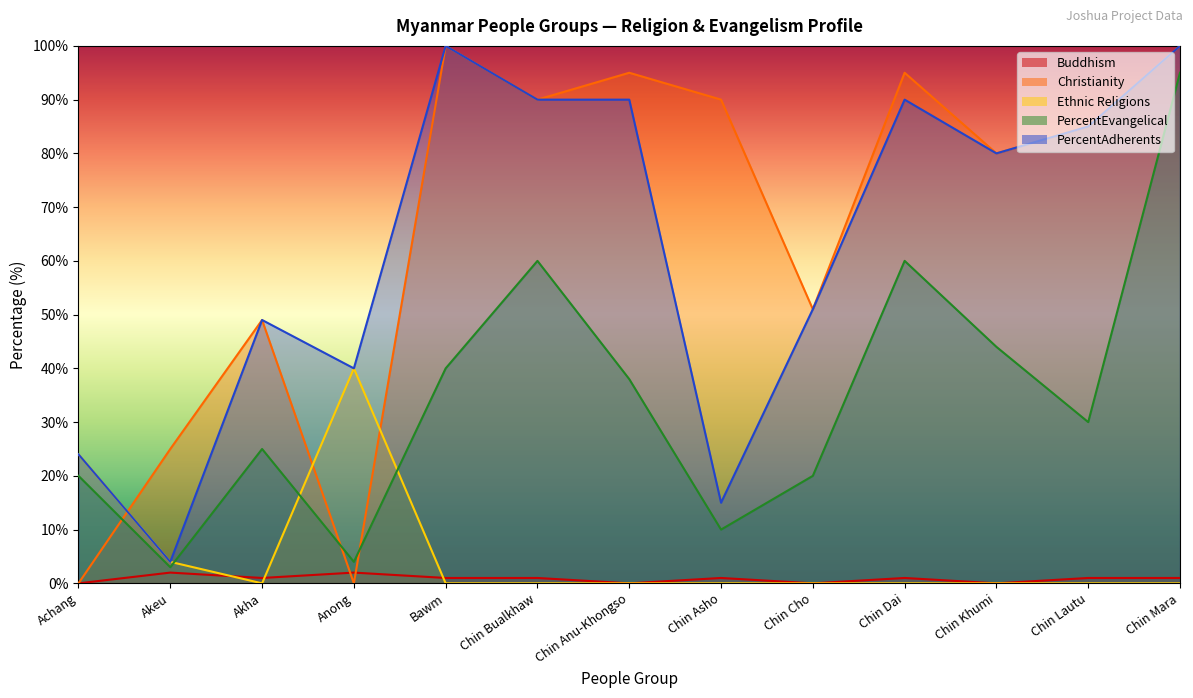

Which series changed the most between Achang and Chin Khumi?

Christianity